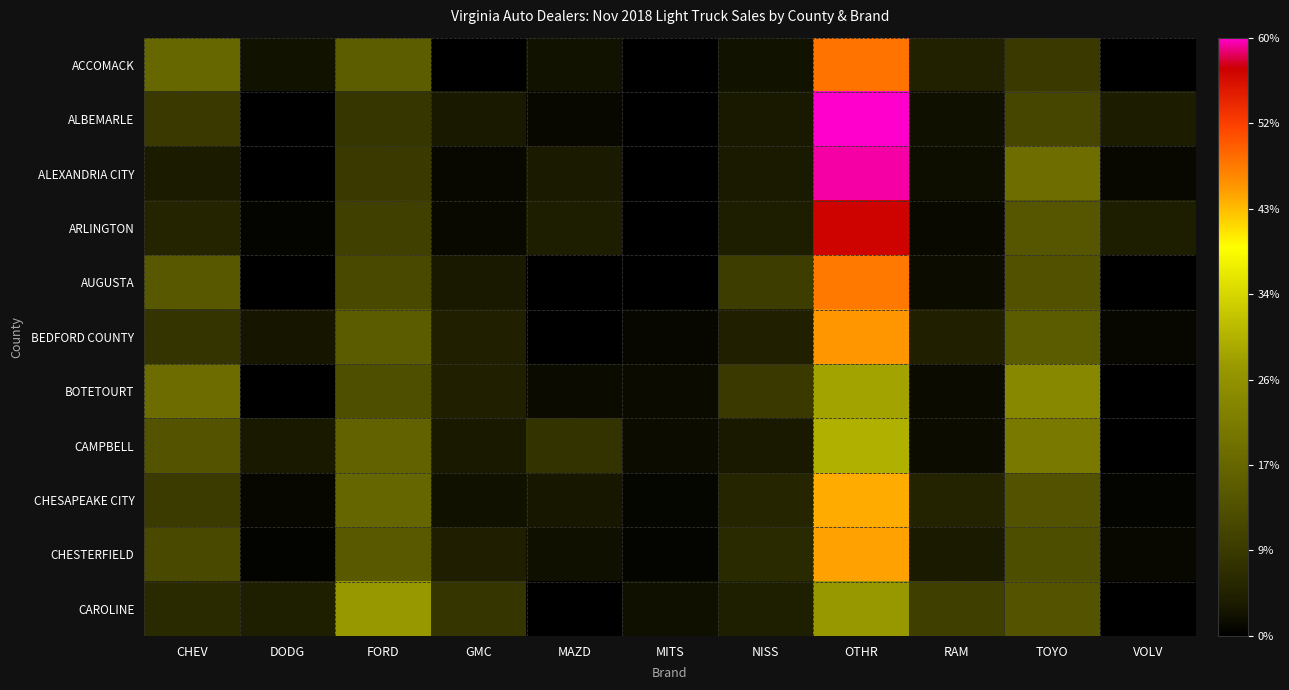

At which category is the sum across all series the highest?

OTHR